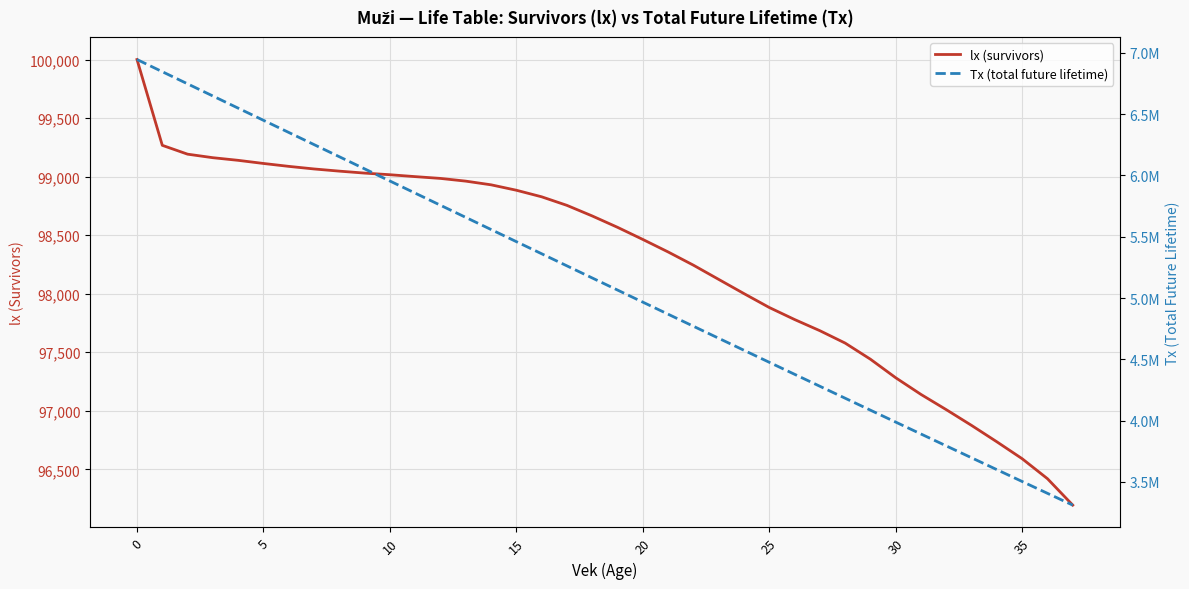

Which series changed the most between 20 and 34?

Tx (total future lifetime)